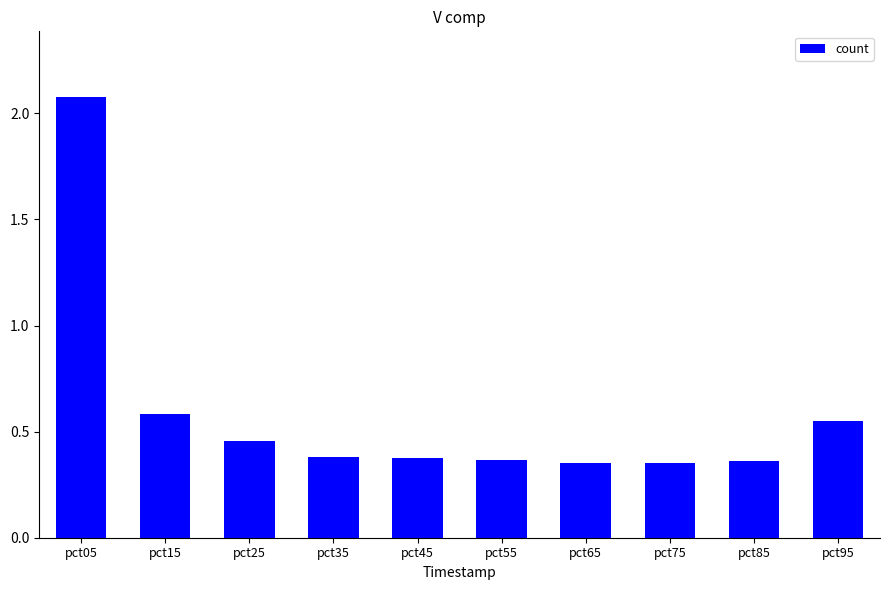

The value at pct85 is 0.5. True or false?

False